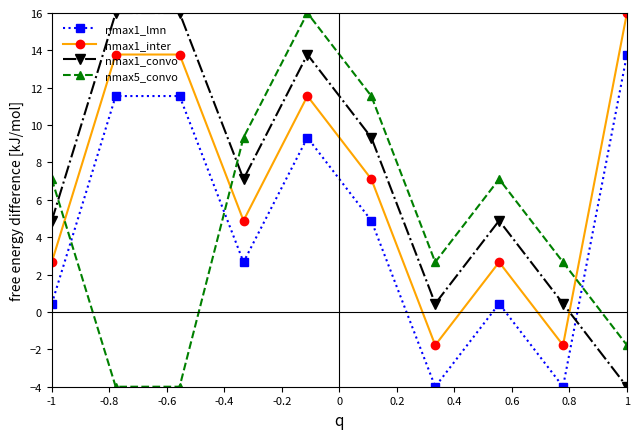

What is the value of the nmax1_lmn point at the 10th from the left?

13.8